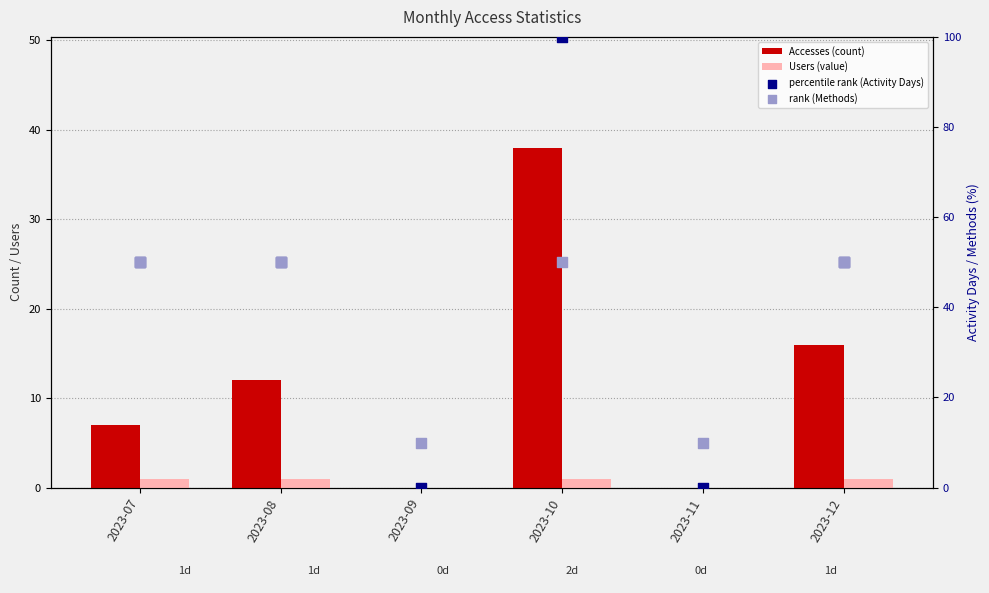

Which series contains the highest Y value?

percentile rank (Activity Days)